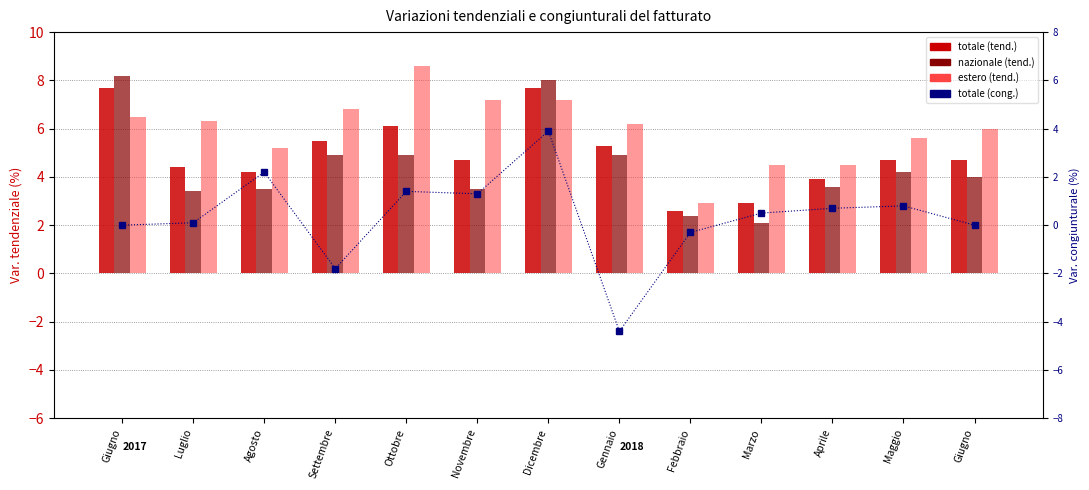

What is the label of the 2nd bar from the right?

Maggio